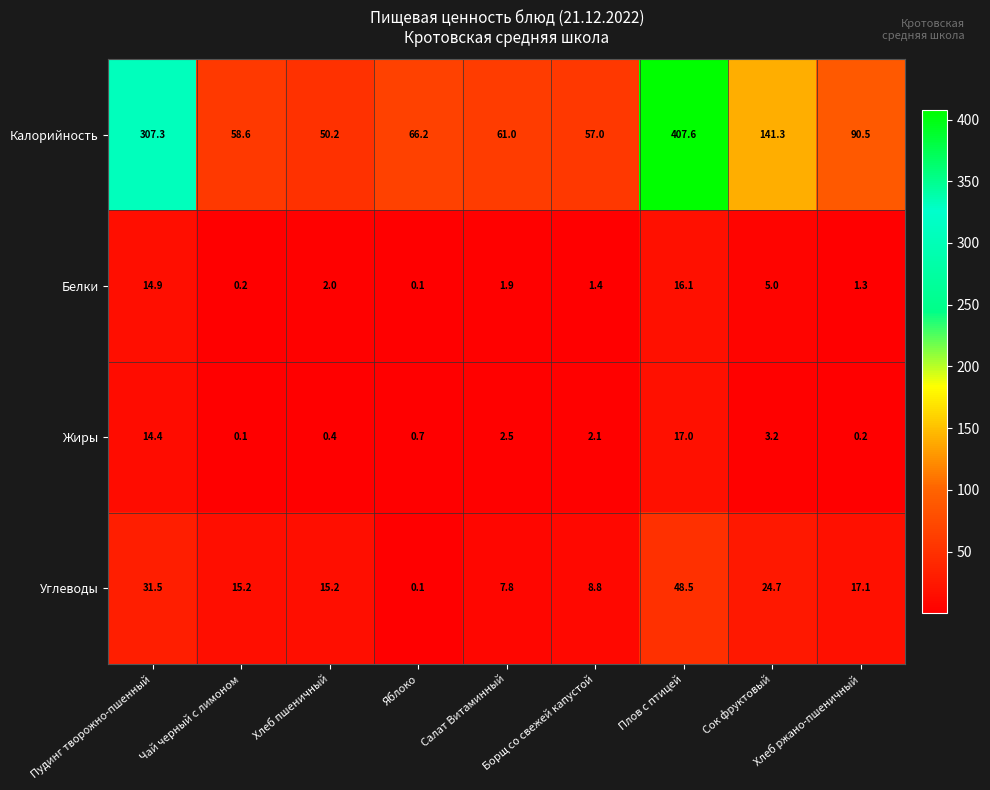

At how many categories does at least one series exceed 342?

1